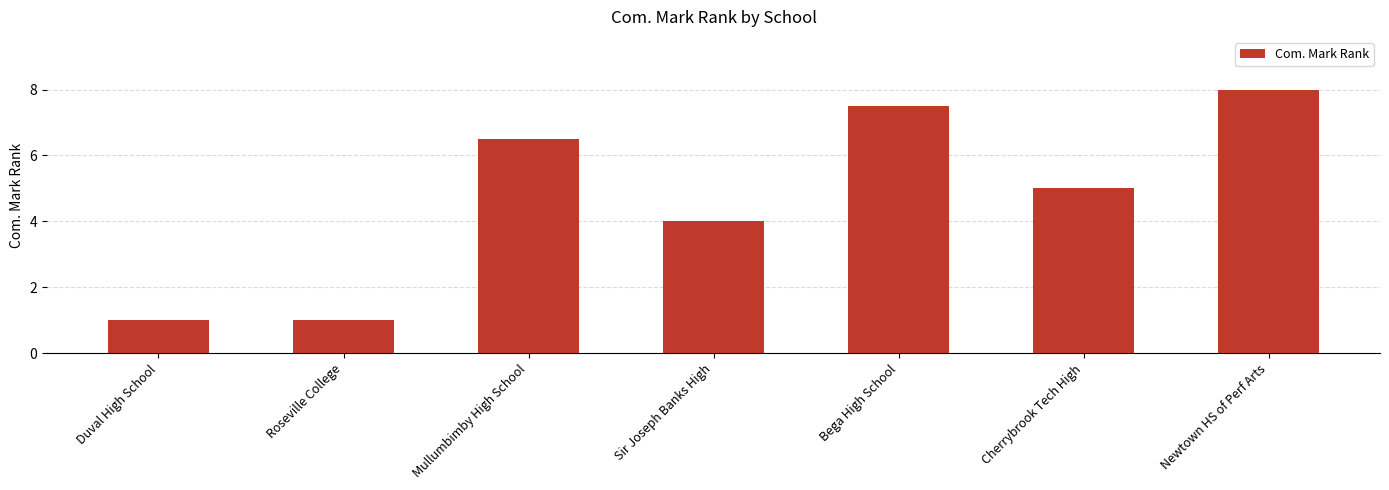

What is the approximate value at Newtown HS of Perf Arts?

8.0